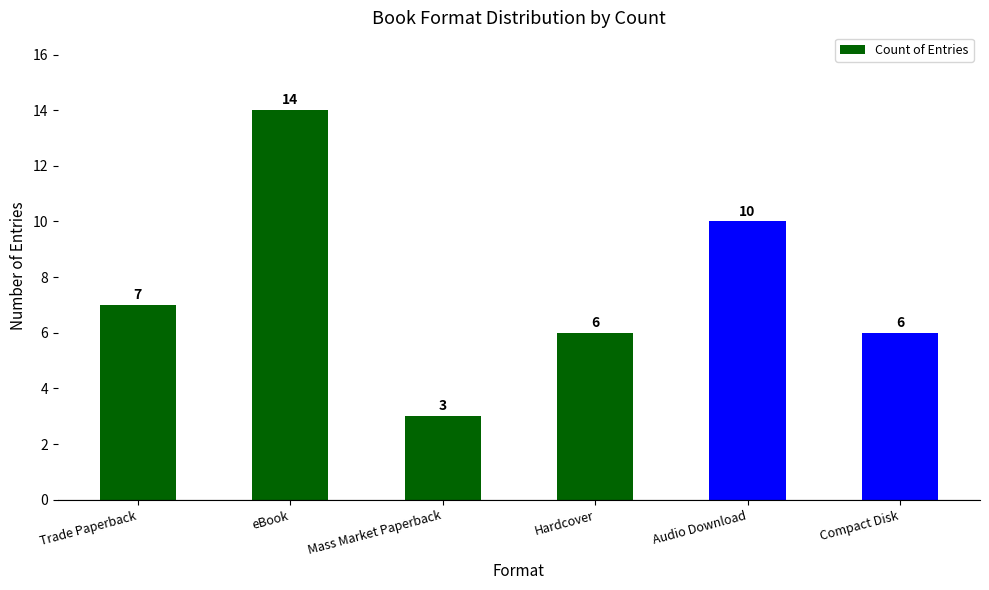

What is the minimum value shown in the chart?

3